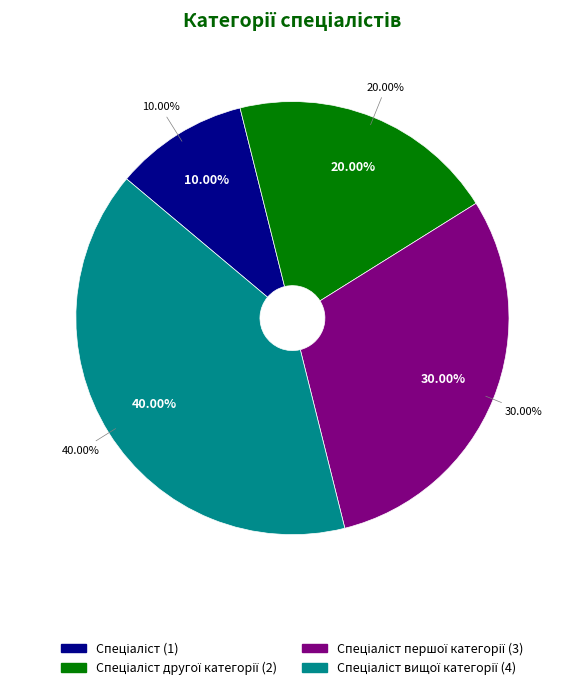

Combined, do Спеціаліст вищої категорії and Спеціаліст другої категорії account for over 50%?

Yes